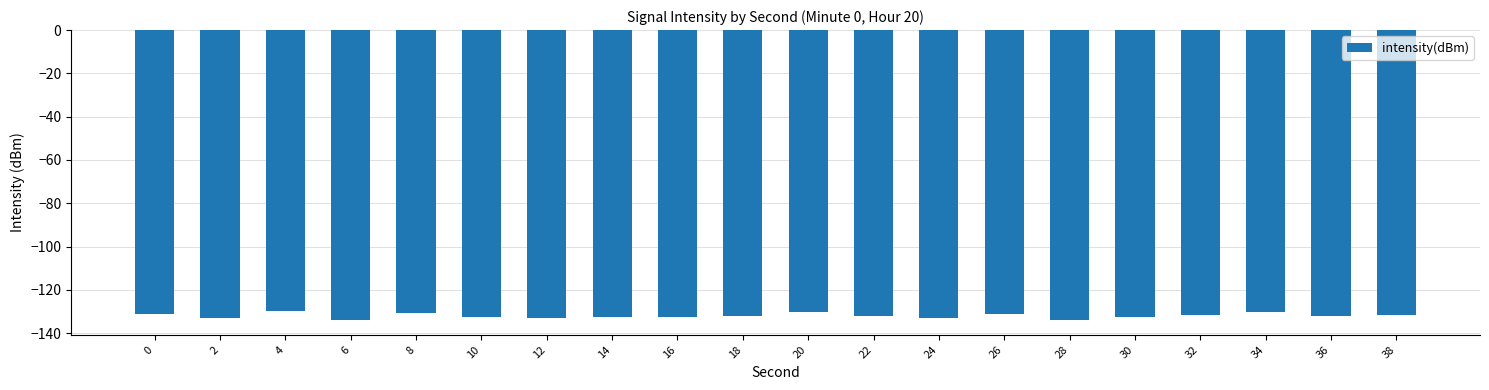

The chart shows a value of -226.2 at 14. True or false?

False